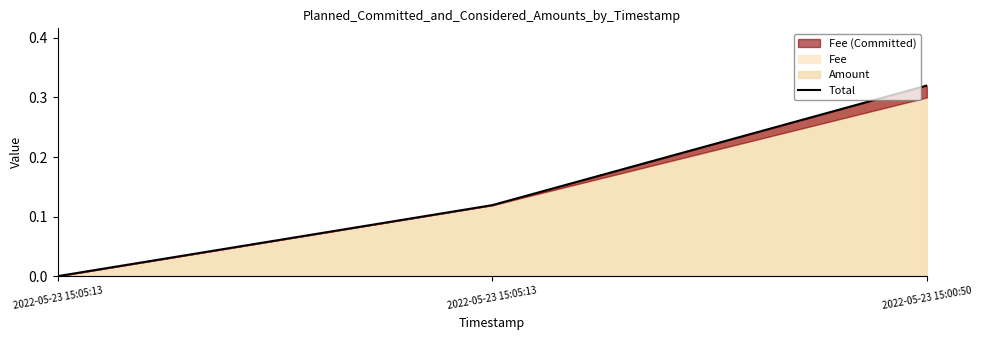

What is the sum of all values?

0.4